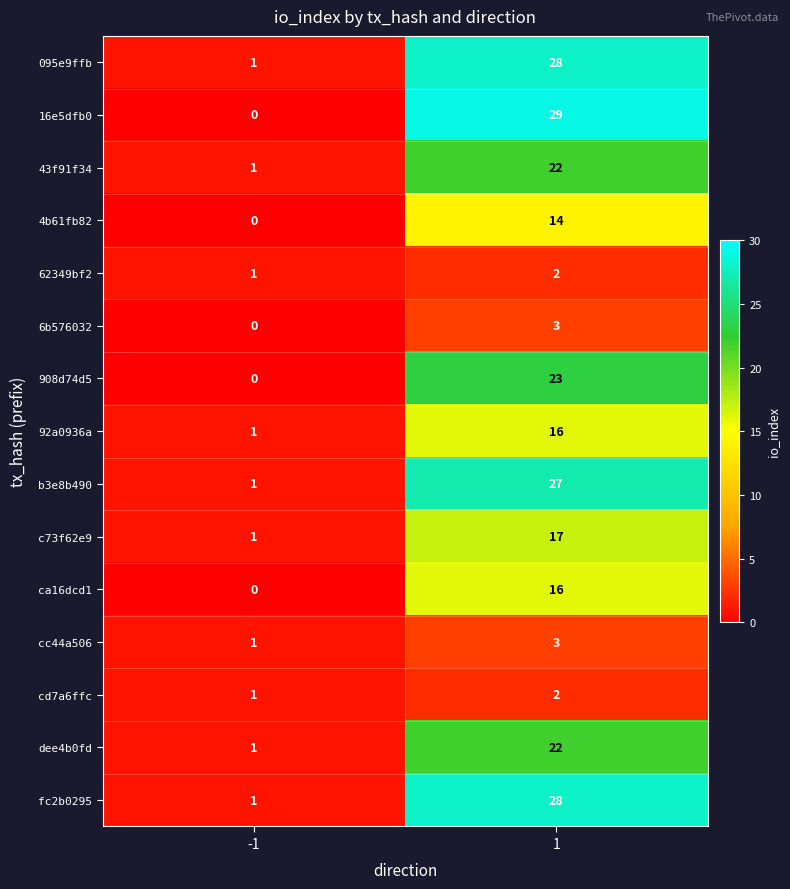

Which series changed the most between -1 and 1?

16e5dfb0